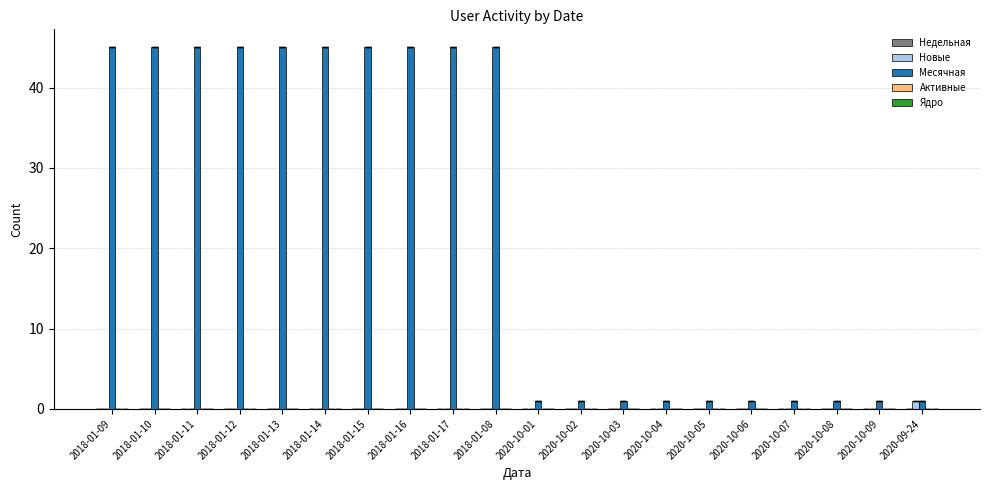

What is the total value across all series at 2020-10-07?

1